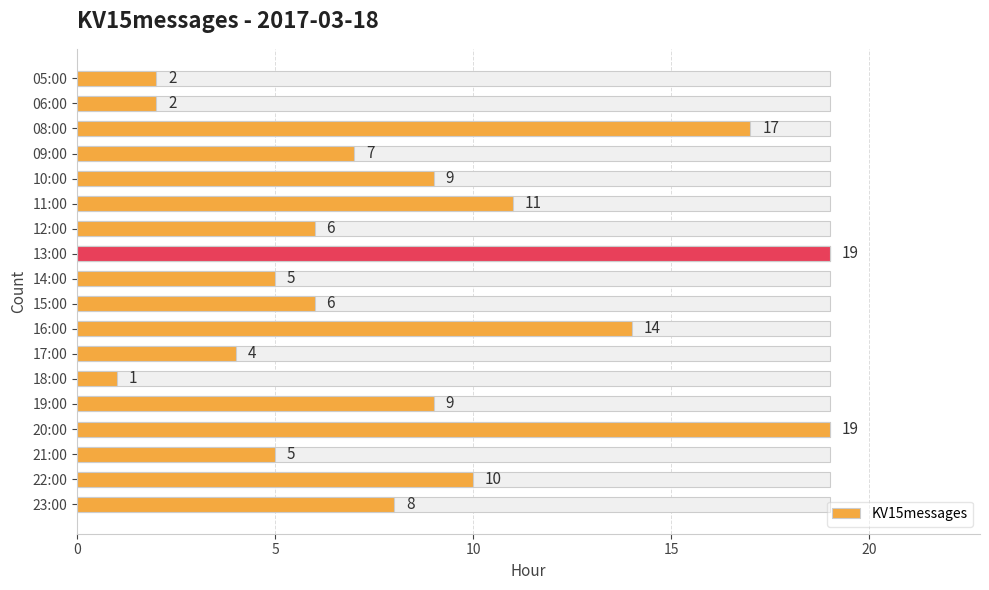

Are the bars horizontal?

Yes